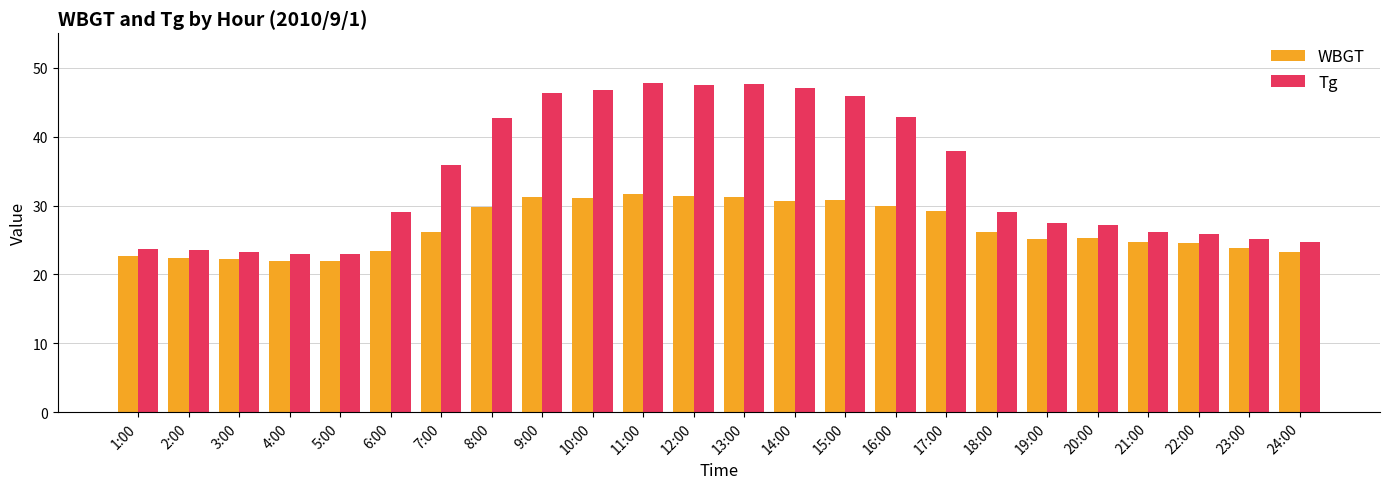

Is the value of WBGT at 19:00 greater than the value of Tg at 10:00?

No